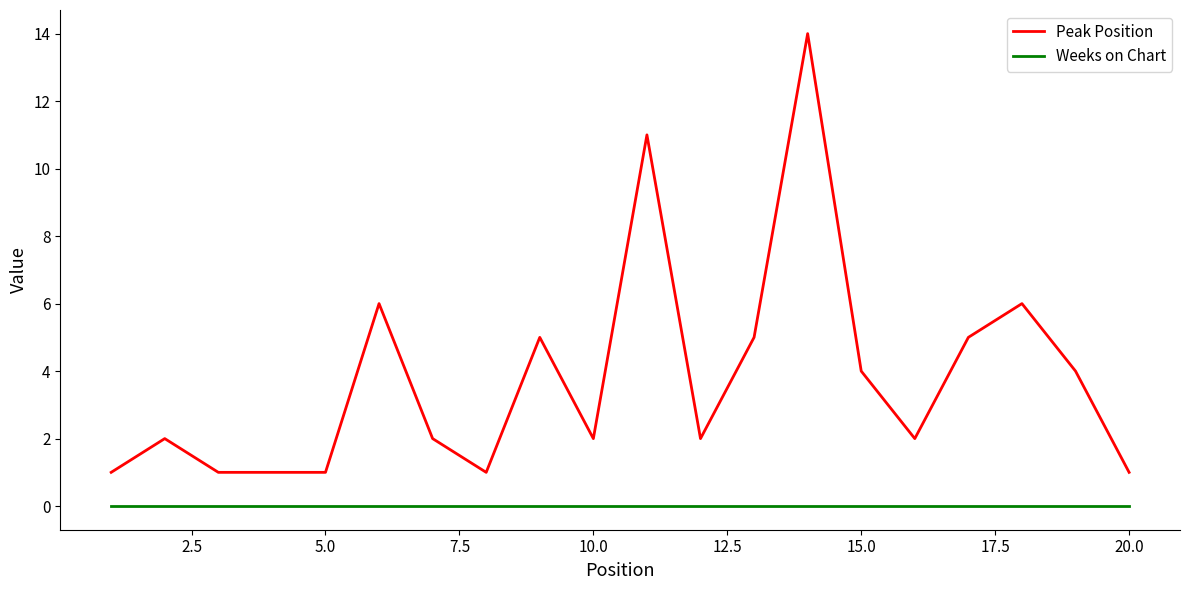

True or false: Peak Position and Weeks on Chart intersect in this chart.

False